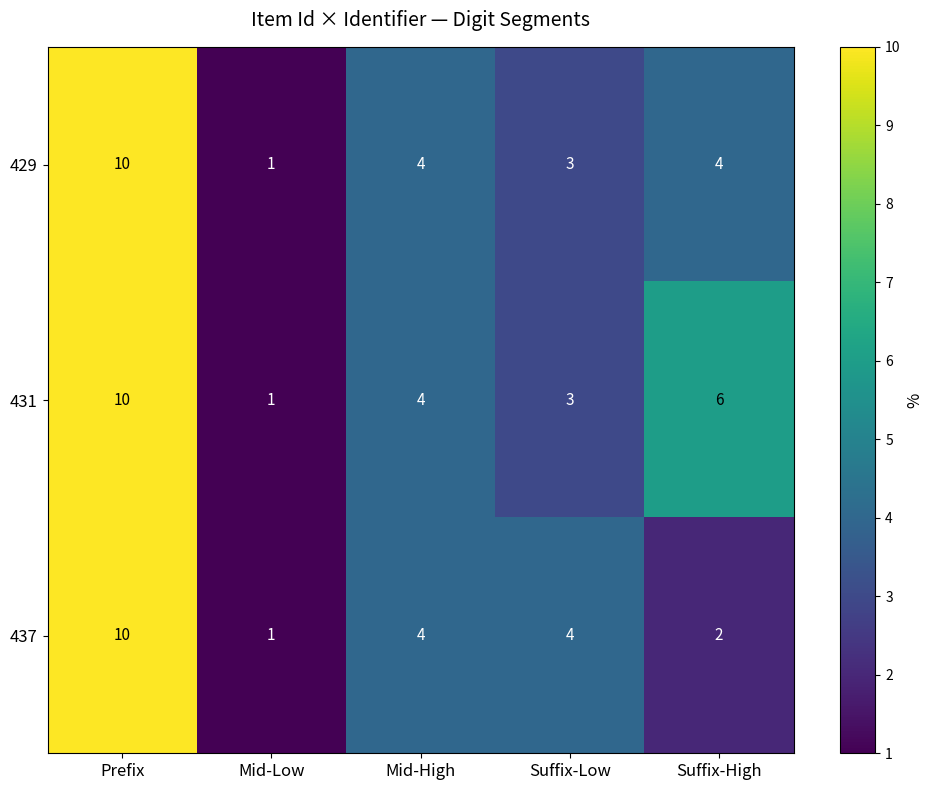

What is the spread (max minus min) of values at Suffix-Low?

1